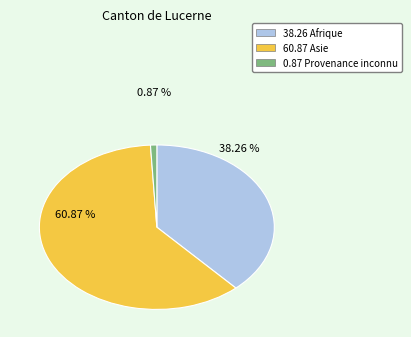

Rank the categories by value from lowest to highest.

0.87 Provenance inconnu, 38.26 Afrique, 60.87 Asie